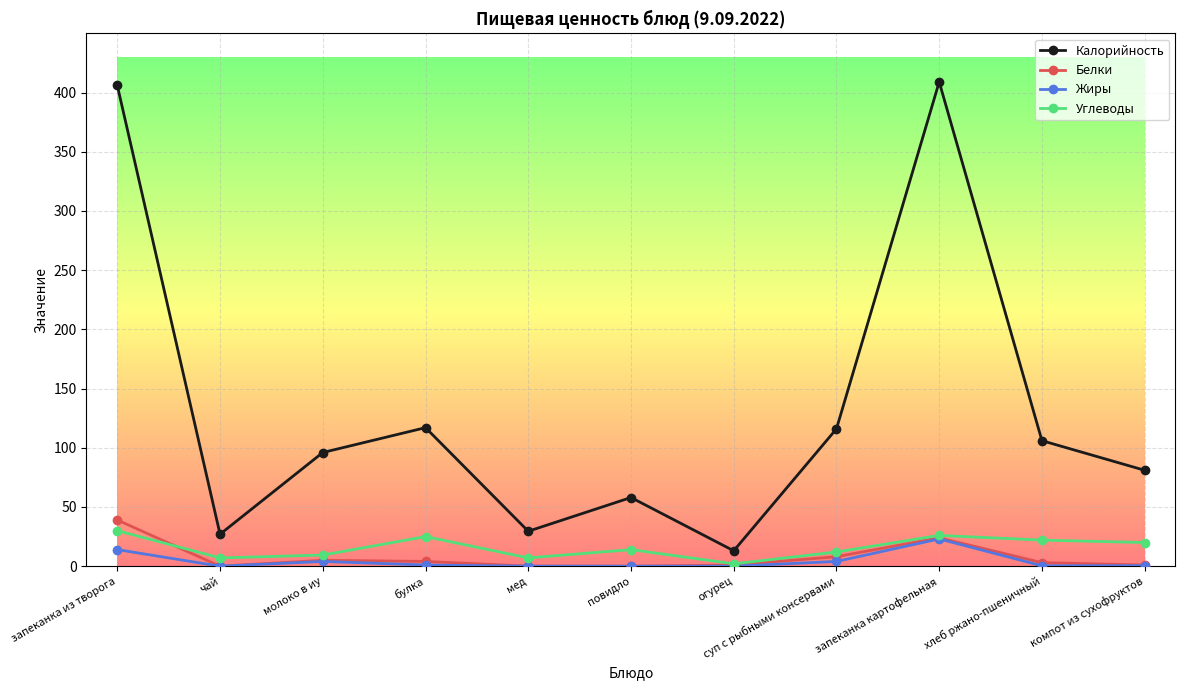

The Углеводы series shows 43.1 at запеканка картофельная. True or false?

False